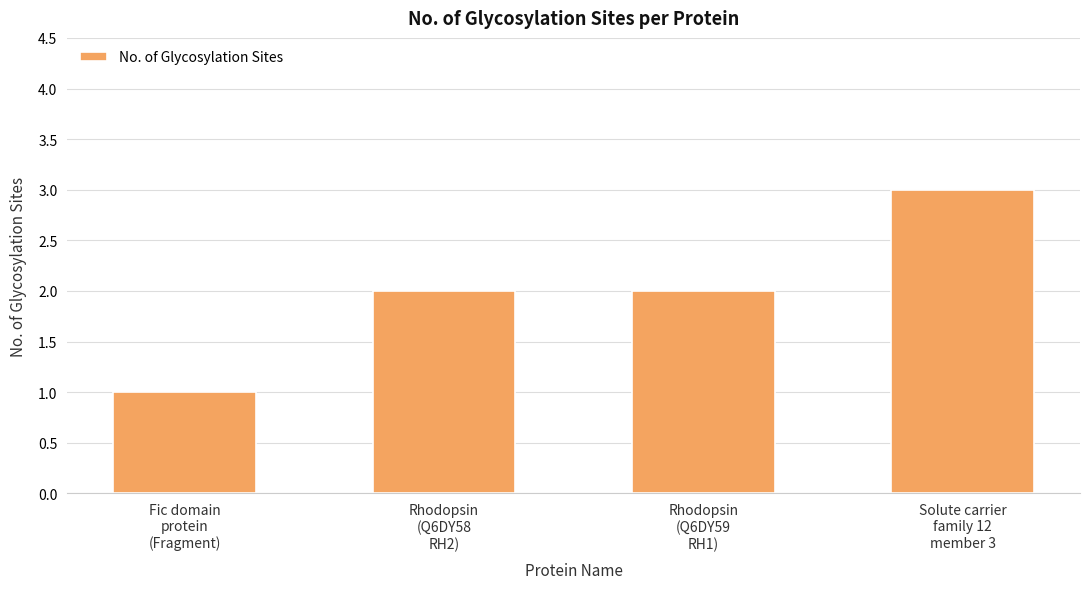

Which has a higher value, Solute carrier
family 12
member 3 or Rhodopsin
(Q6DY58
RH2)?

Solute carrier
family 12
member 3